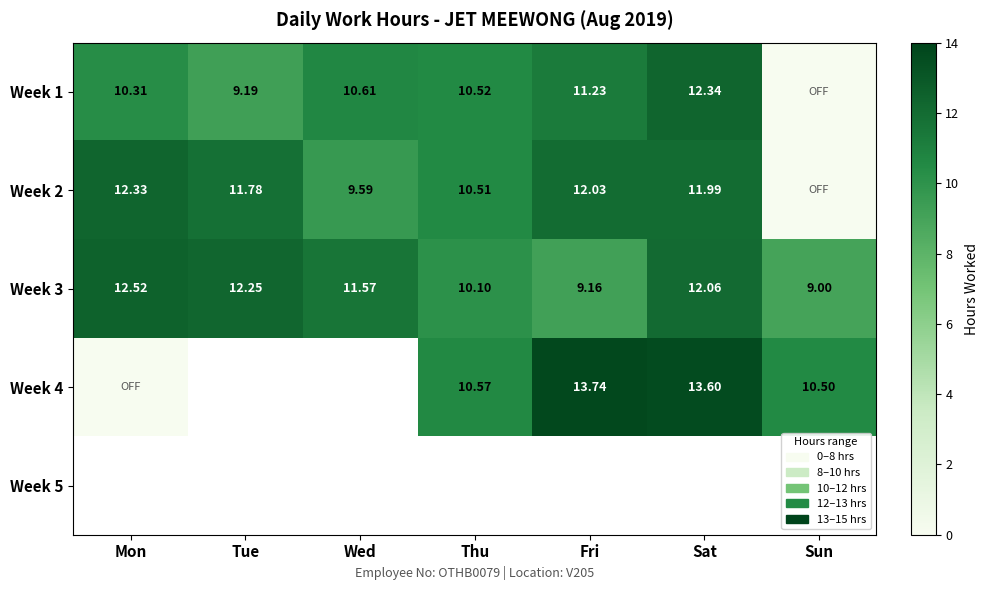

Where does the Week 3 series first go above 11?

Mon